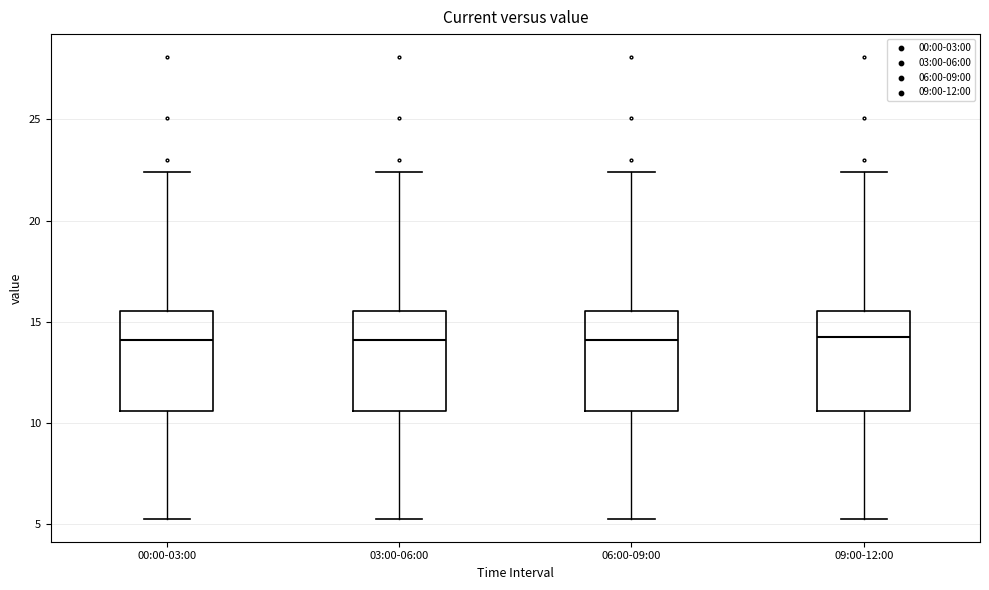

Where does the upper whisker of the box for 03:00-06:00 end on the y-axis? The values are not printed on the chart, so give them approximately, as read against the axis.

22.5